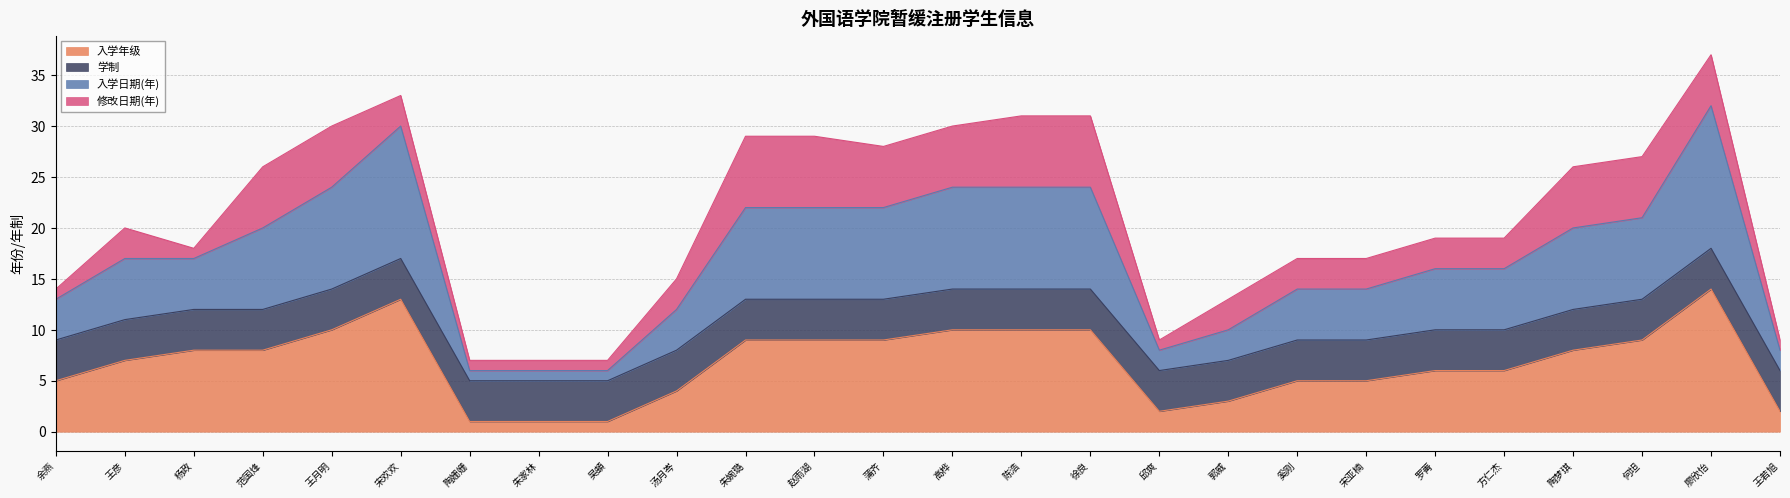

What is the total value across all series at 杨政?

18